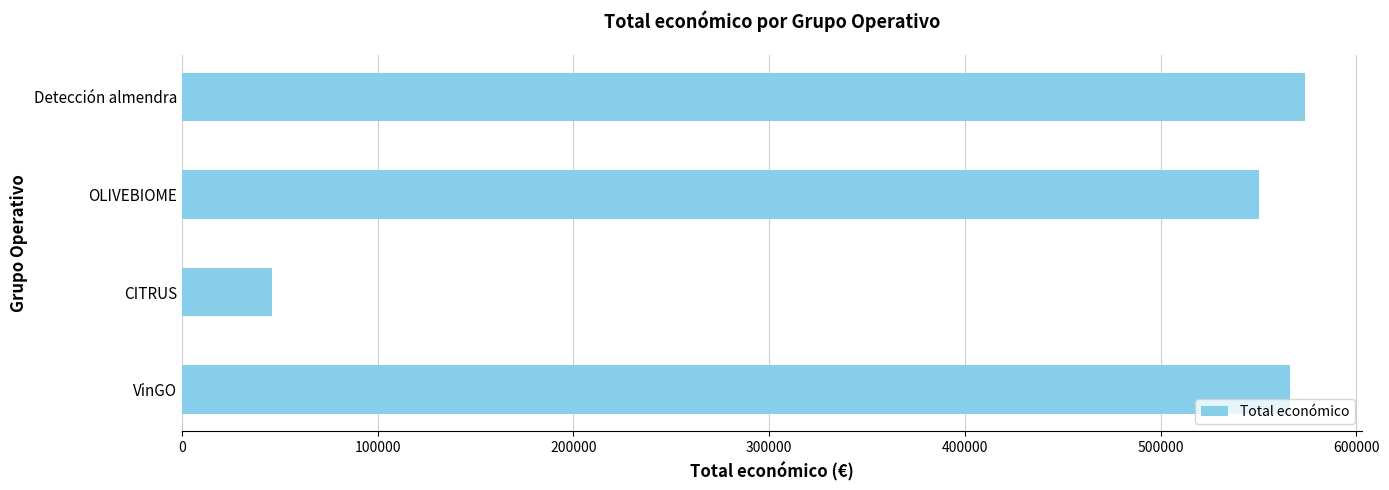

What is the difference between the maximum and minimum values?

527700